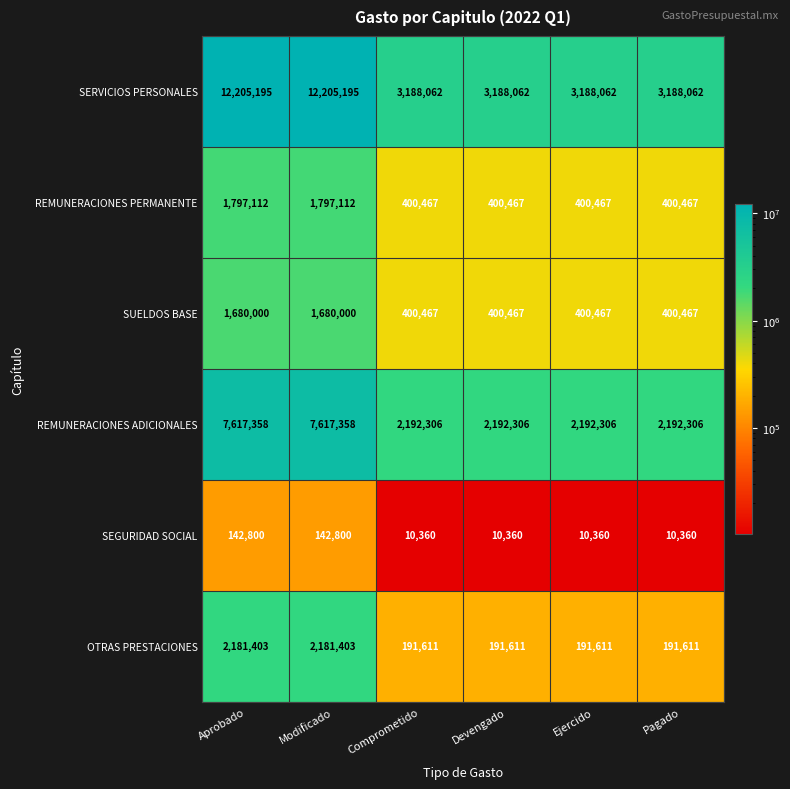

At Modificado, list the series in order from smallest to largest.

SEGURIDAD SOCIAL, SUELDOS BASE, REMUNERACIONES PERMANENTE, OTRAS PRESTACIONES, REMUNERACIONES ADICIONALES, SERVICIOS PERSONALES